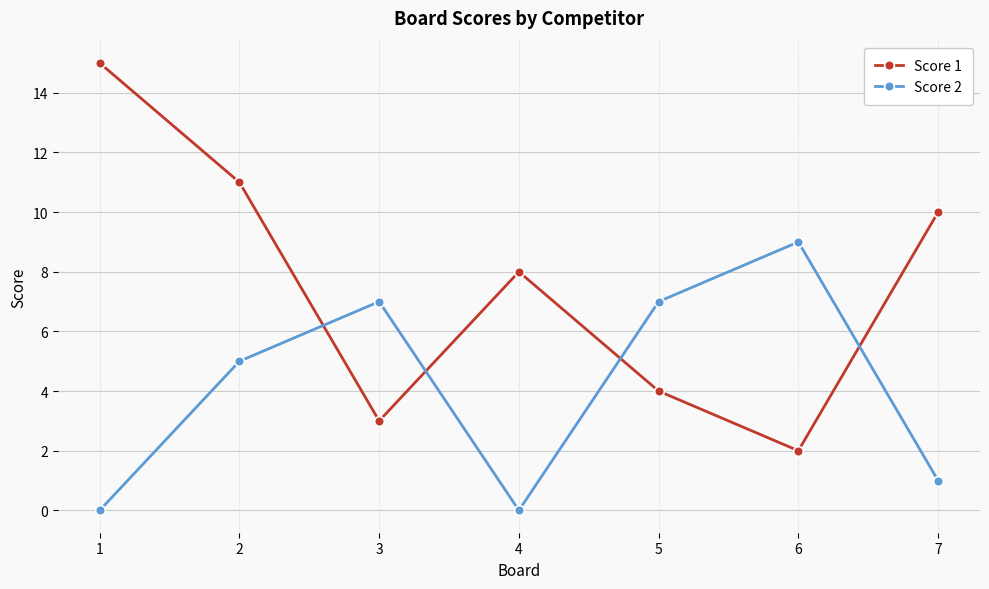

How many series are shown in this chart?

2